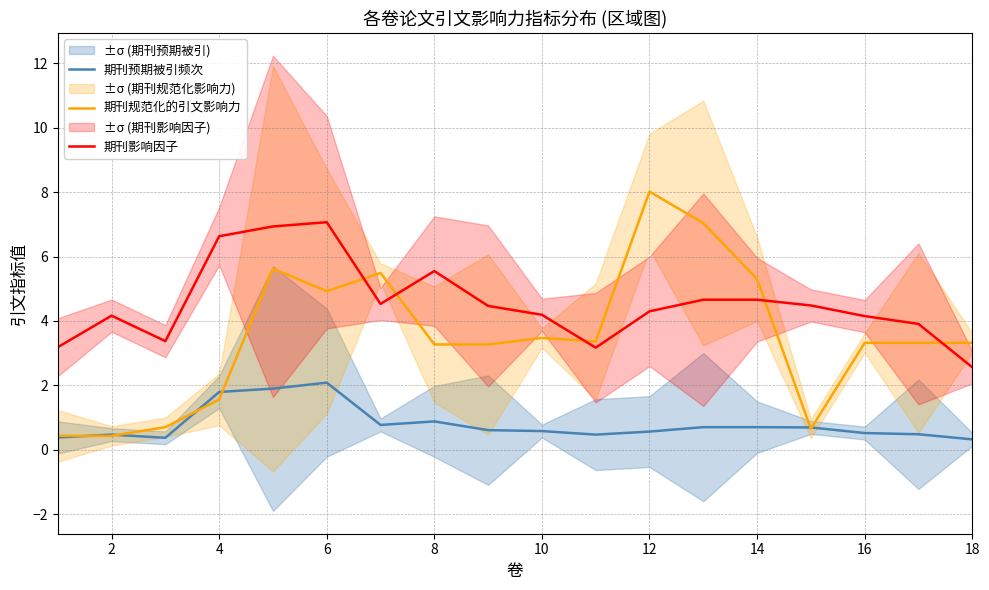

Reading left to right, list all the values displayed in this chart.

期刊预期被引频次: 0.4	0.5	0.4	1.8	1.9	2.1	0.8	0.9	0.6	0.6	0.5	0.6	0.7	0.7	0.7	0.5	0.5	0.3
期刊规范化的引文影响力: 0.4	0.4	0.7	1.6	5.6	4.9	5.5	3.3	3.3	3.5	3.4	8.0	7.0	5.3	0.6	3.3	3.3	3.3
期刊影响因子: 3.2	4.2	3.4	6.6	6.9	7.1	4.5	5.5	4.5	4.2	3.2	4.3	4.7	4.7	4.5	4.2	3.9	2.6